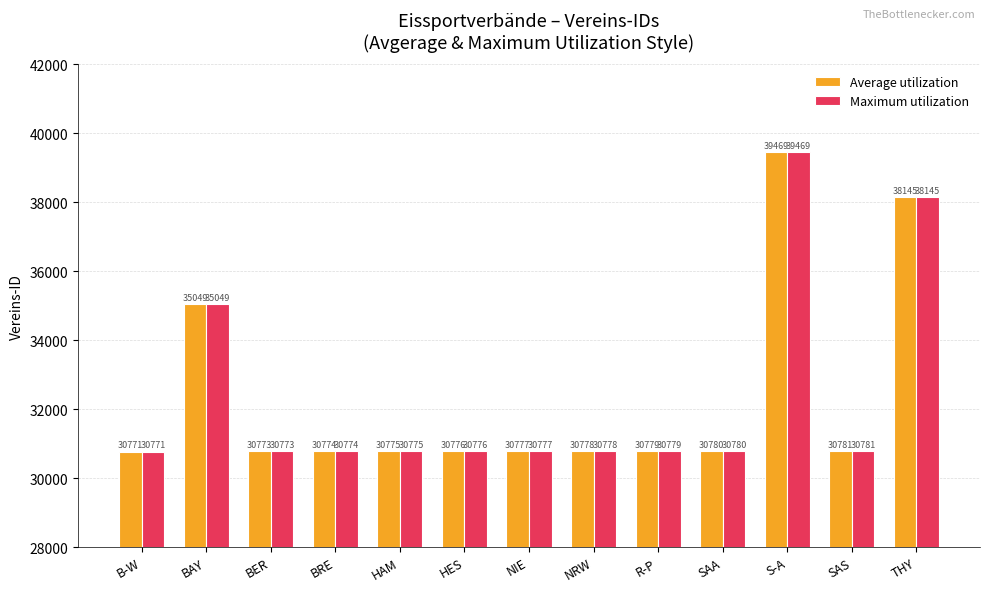

Is it true that Average utilization equals 11215 at BER?

False